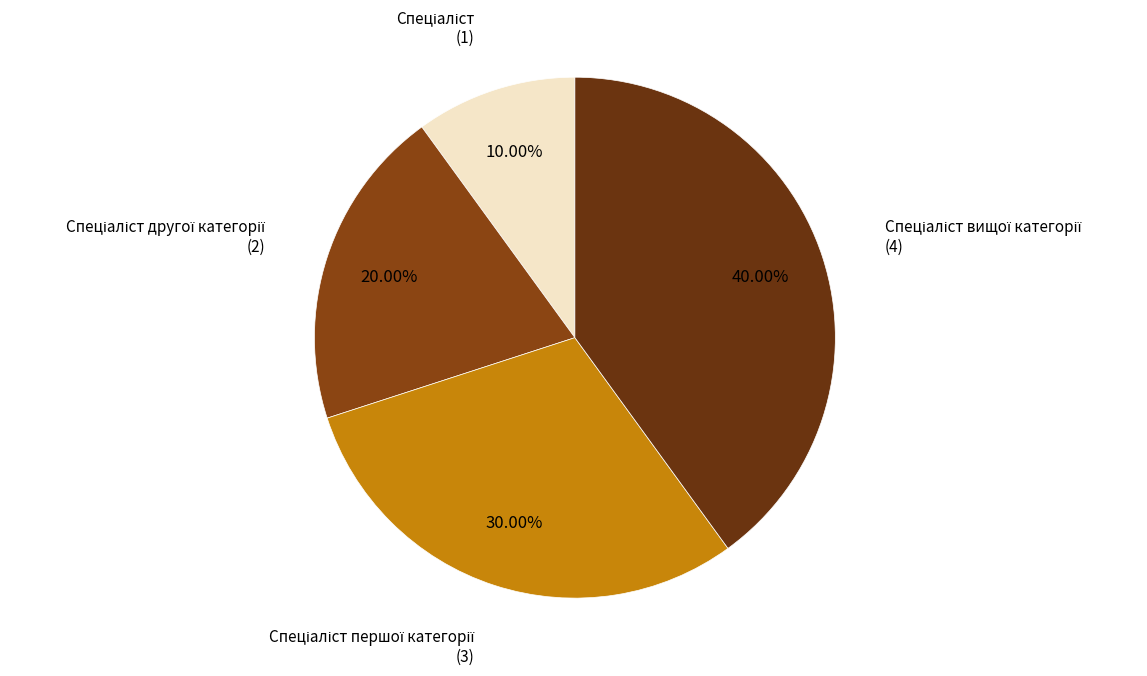

Is there a majority slice in this chart?

No